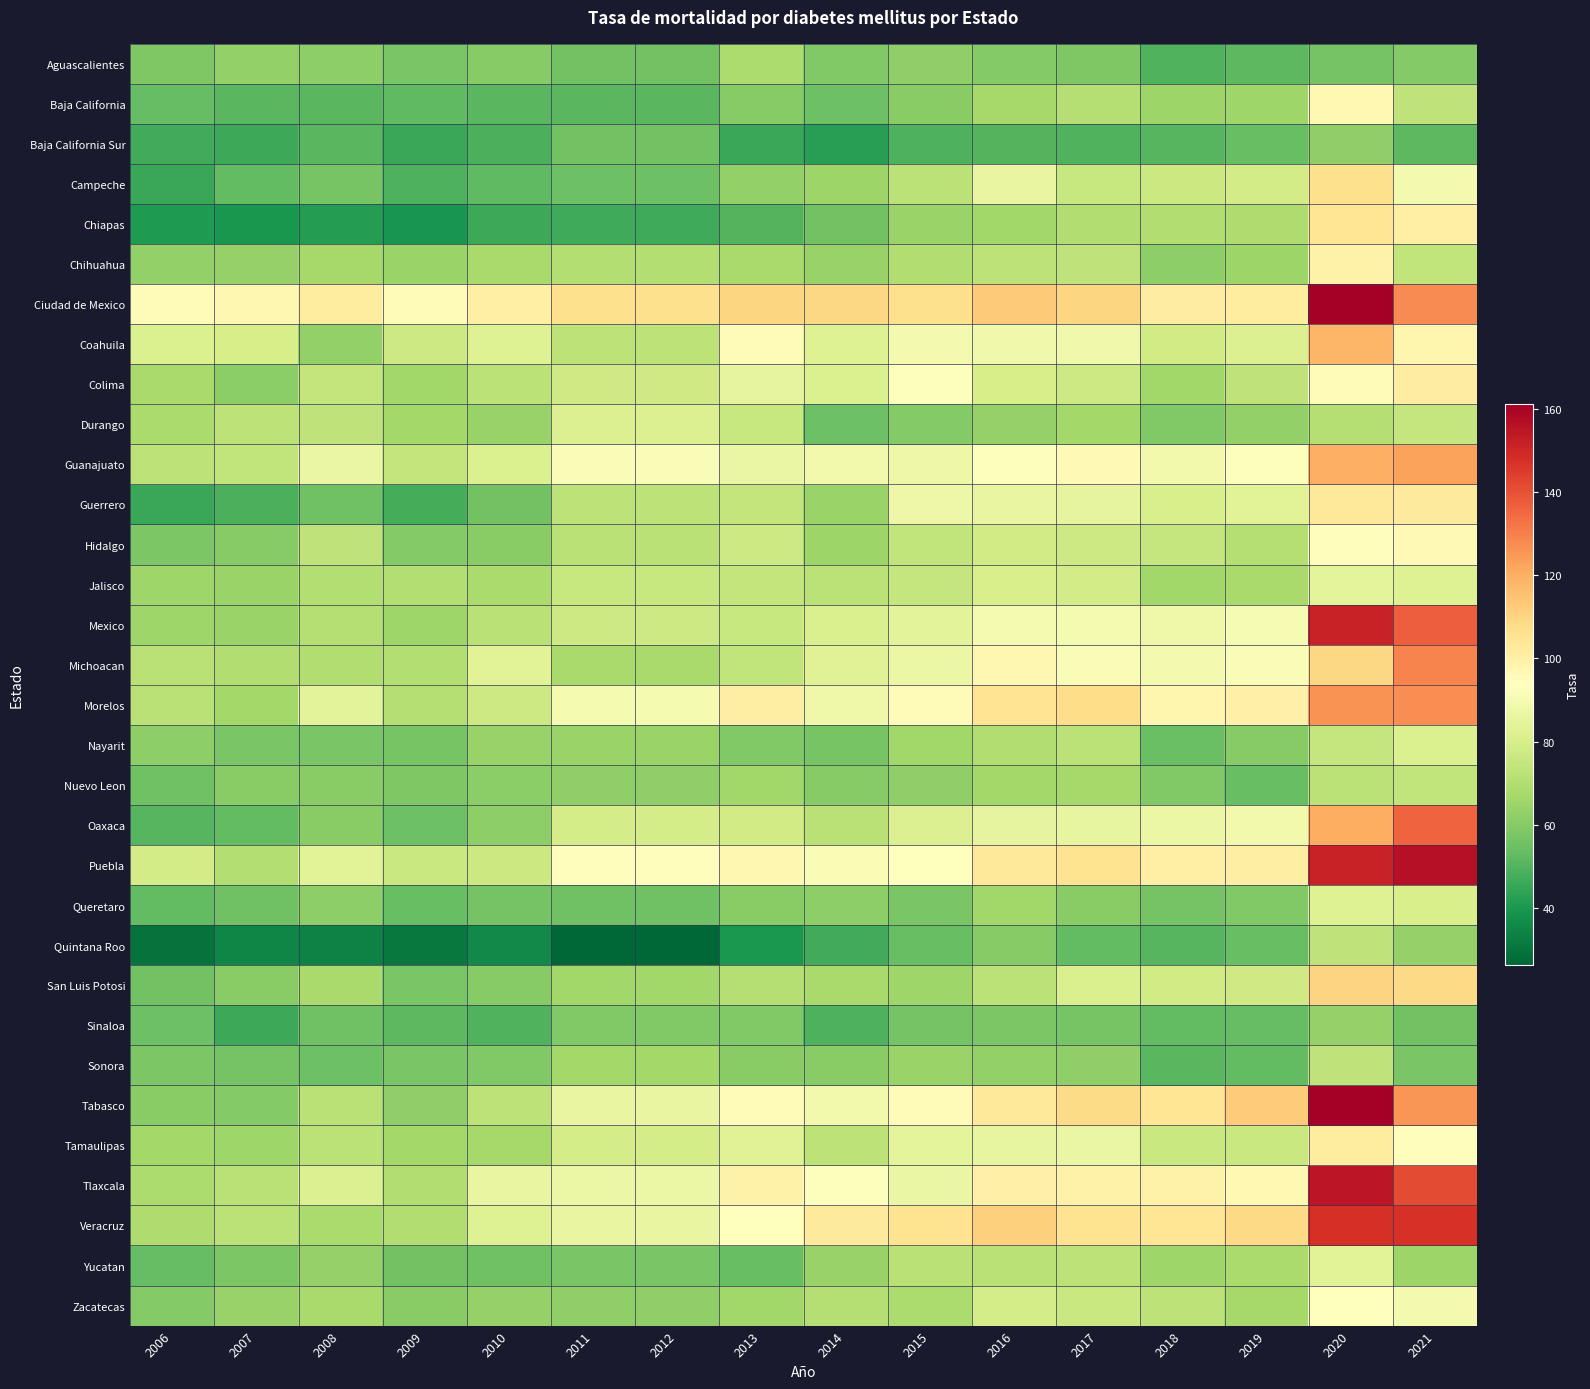

How many categories are shown in the chart?

16